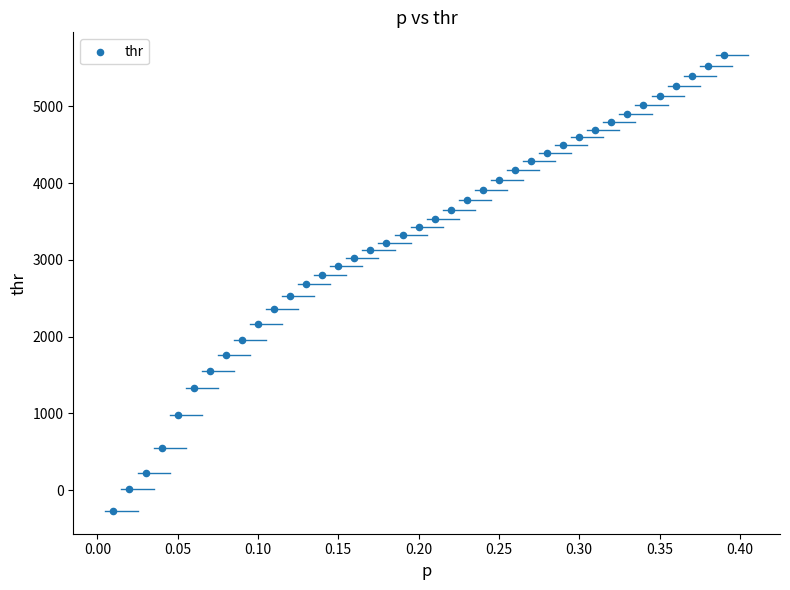

What is the range of Y values (max minus min)?

5936.6